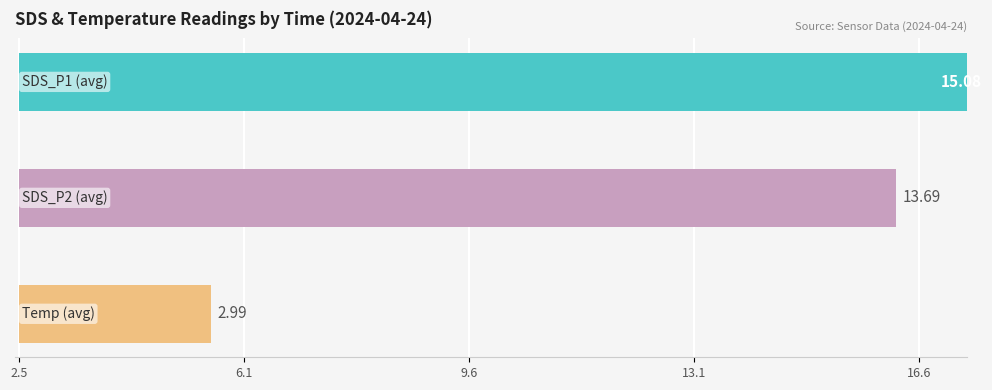

Which series has the largest total across all categories?

SDS_P1